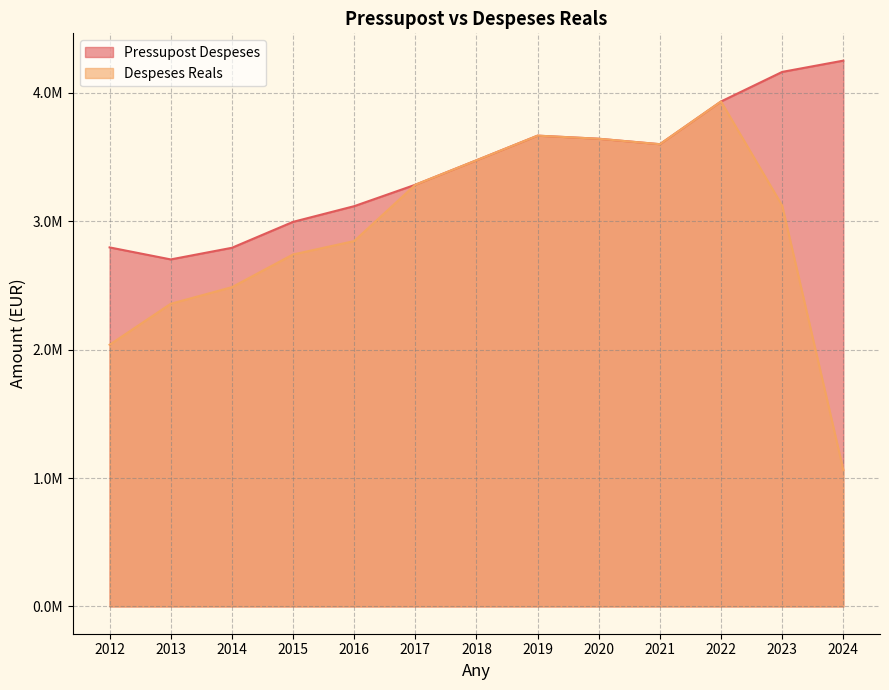

What is the greatest value displayed?

4251511.0